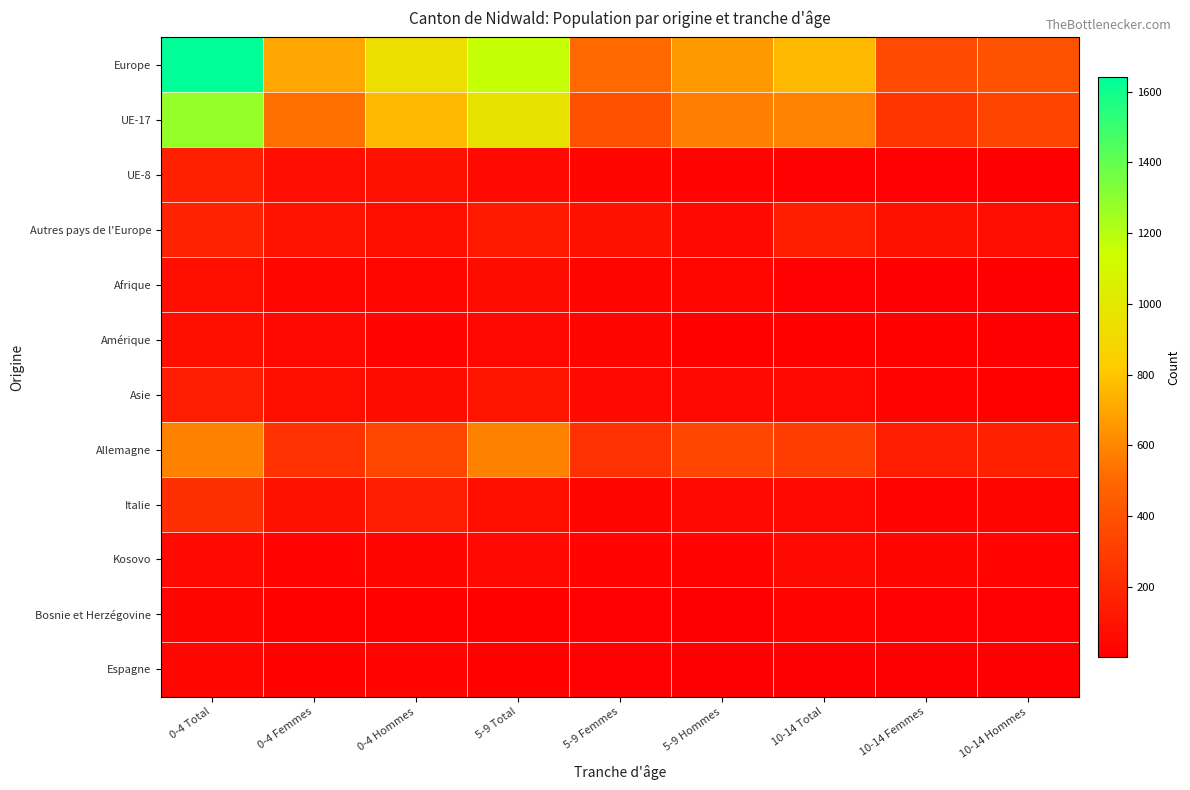

Reading left to right, what are all the values shown in this chart?

Europe: 0-4 Total=1641	0-4 Femmes=704	0-4 Hommes=937	5-9 Total=1161	5-9 Femmes=505	5-9 Hommes=656	10-14 Total=763	10-14 Femmes=362	10-14 Hommes=401
UE-17: 0-4 Total=1279	0-4 Femmes=522	0-4 Hommes=757	5-9 Total=963	5-9 Femmes=390	5-9 Hommes=573	10-14 Total=590	10-14 Femmes=261	10-14 Hommes=329
UE-8: 0-4 Total=158	0-4 Femmes=69	0-4 Hommes=89	5-9 Total=53	5-9 Femmes=28	5-9 Hommes=25	10-14 Total=12	10-14 Femmes=11	10-14 Hommes=1
Autres pays de l'Europe: 0-4 Total=170	0-4 Femmes=96	0-4 Hommes=74	5-9 Total=133	5-9 Femmes=80	5-9 Hommes=53	10-14 Total=154	10-14 Femmes=85	10-14 Hommes=69
Afrique: 0-4 Total=73	0-4 Femmes=36	0-4 Hommes=37	5-9 Total=63	5-9 Femmes=28	5-9 Hommes=35	10-14 Total=11	10-14 Femmes=5	10-14 Hommes=6
Amérique: 0-4 Total=74	0-4 Femmes=50	0-4 Hommes=24	5-9 Total=43	5-9 Femmes=29	5-9 Hommes=14	10-14 Total=20	10-14 Femmes=17	10-14 Hommes=3
Asie: 0-4 Total=140	0-4 Femmes=77	0-4 Hommes=63	5-9 Total=108	5-9 Femmes=56	5-9 Hommes=52	10-14 Total=43	10-14 Femmes=23	10-14 Hommes=20
Allemagne: 0-4 Total=582	0-4 Femmes=241	0-4 Hommes=341	5-9 Total=580	5-9 Femmes=240	5-9 Hommes=340	10-14 Total=296	10-14 Femmes=138	10-14 Hommes=158
Italie: 0-4 Total=230	0-4 Femmes=90	0-4 Hommes=140	5-9 Total=77	5-9 Femmes=31	5-9 Hommes=46	10-14 Total=50	10-14 Femmes=21	10-14 Hommes=29
Kosovo: 0-4 Total=52	0-4 Femmes=22	0-4 Hommes=30	5-9 Total=47	5-9 Femmes=24	5-9 Hommes=23	10-14 Total=58	10-14 Femmes=33	10-14 Hommes=25
Bosnie et Herzégovine: 0-4 Total=33	0-4 Femmes=17	0-4 Hommes=16	5-9 Total=17	5-9 Femmes=10	5-9 Hommes=7	10-14 Total=22	10-14 Femmes=10	10-14 Hommes=12
Espagne: 0-4 Total=39	0-4 Femmes=14	0-4 Hommes=25	5-9 Total=15	5-9 Femmes=10	5-9 Hommes=5	10-14 Total=7	10-14 Femmes=5	10-14 Hommes=2